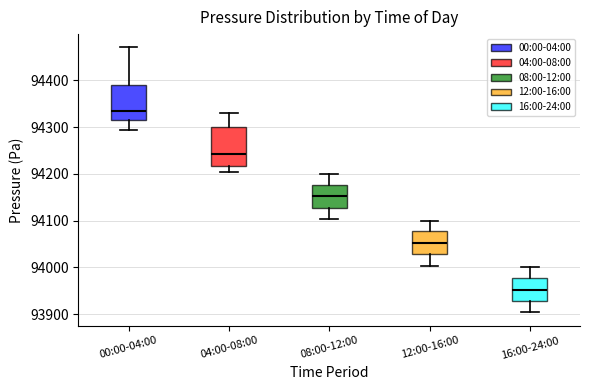

Reading left to right, read every box against the y-axis: the position of its median line, the range the box covers, and the ends of its whiskers. The values are not printed on the chart, so give them approximately, as read against the axis.

00:00-04:00: median 94330, box 94320 to 94390, whiskers 94290 to 94470
04:00-08:00: median 94240, box 94220 to 94300, whiskers 94200 to 94330
08:00-12:00: median 94150, box 94130 to 94180, whiskers 94100 to 94200
12:00-16:00: median 94050, box 94030 to 94080, whiskers 94000 to 94100
16:00-24:00: median 93950, box 93930 to 93980, whiskers 93900 to 94000